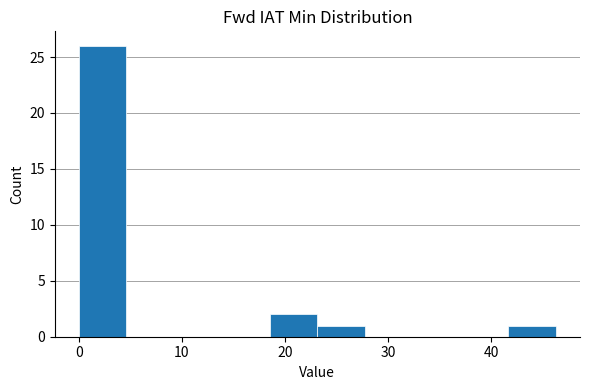

Reading left to right, list every bar in this chart as the range it spans on the x-axis followed by its height. Neither the bar edges nor the heights are printed on the chart, so give them approximately, as read against the axes.

0 to 5: 26
5 to 9: 0
9 to 14: 0
14 to 19: 0
19 to 23: 2
23 to 28: 1
28 to 32: 0
32 to 37: 0
37 to 42: 0
42 to 46: 1